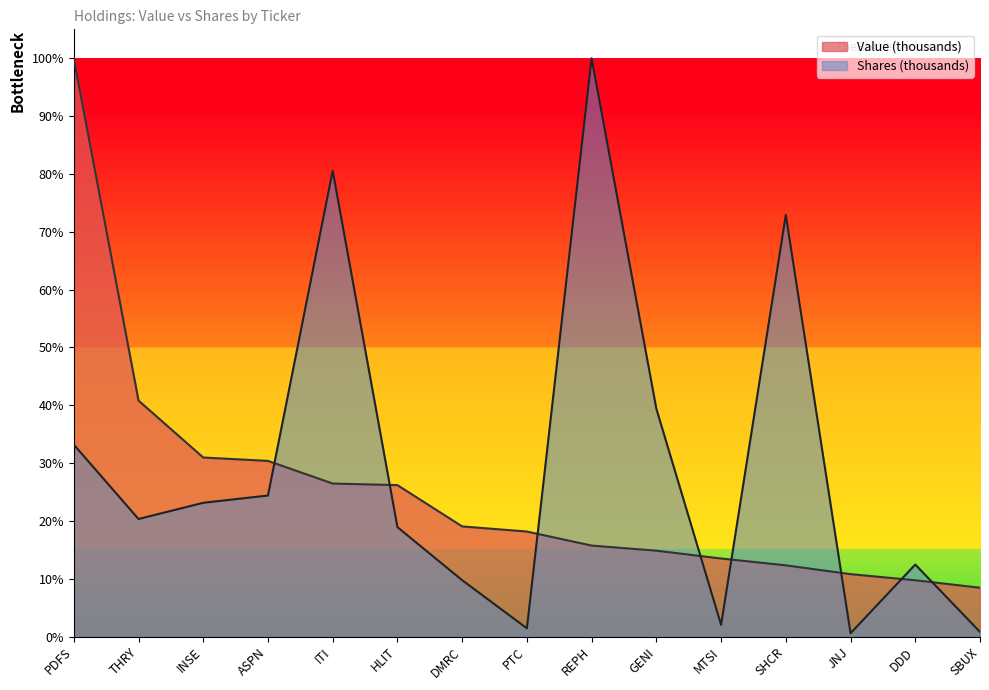

Which has a higher value, GENI or MTSI?

GENI